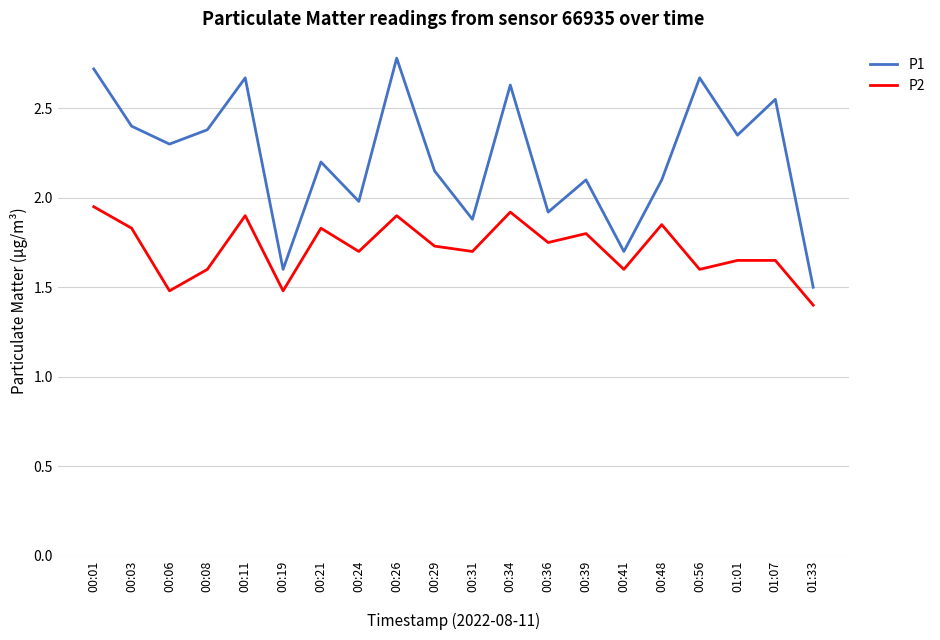

What is the sum of all P1 values?

44.6